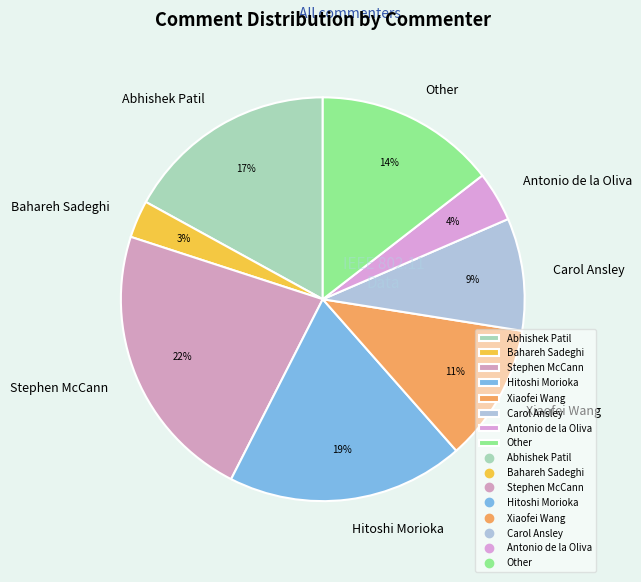

Does any single category account for the majority?

No